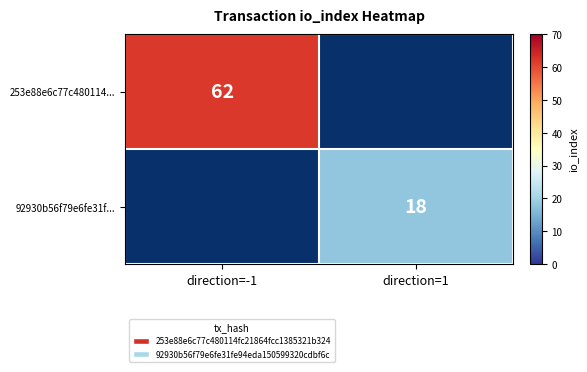

Which category has the lowest value across all series?

direction=1